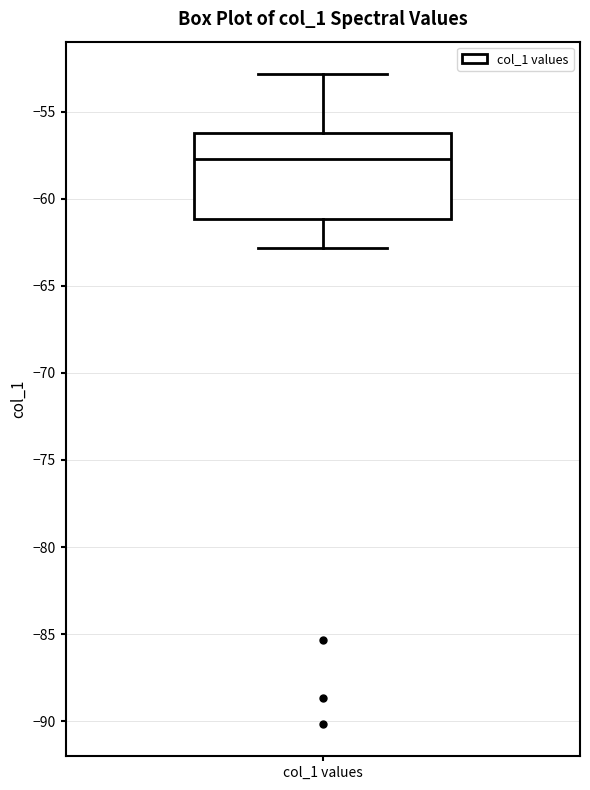

Where is the lower edge of the box for col_1 values on the y-axis? The values are not printed on the chart, so give them approximately, as read against the axis.

-61.0